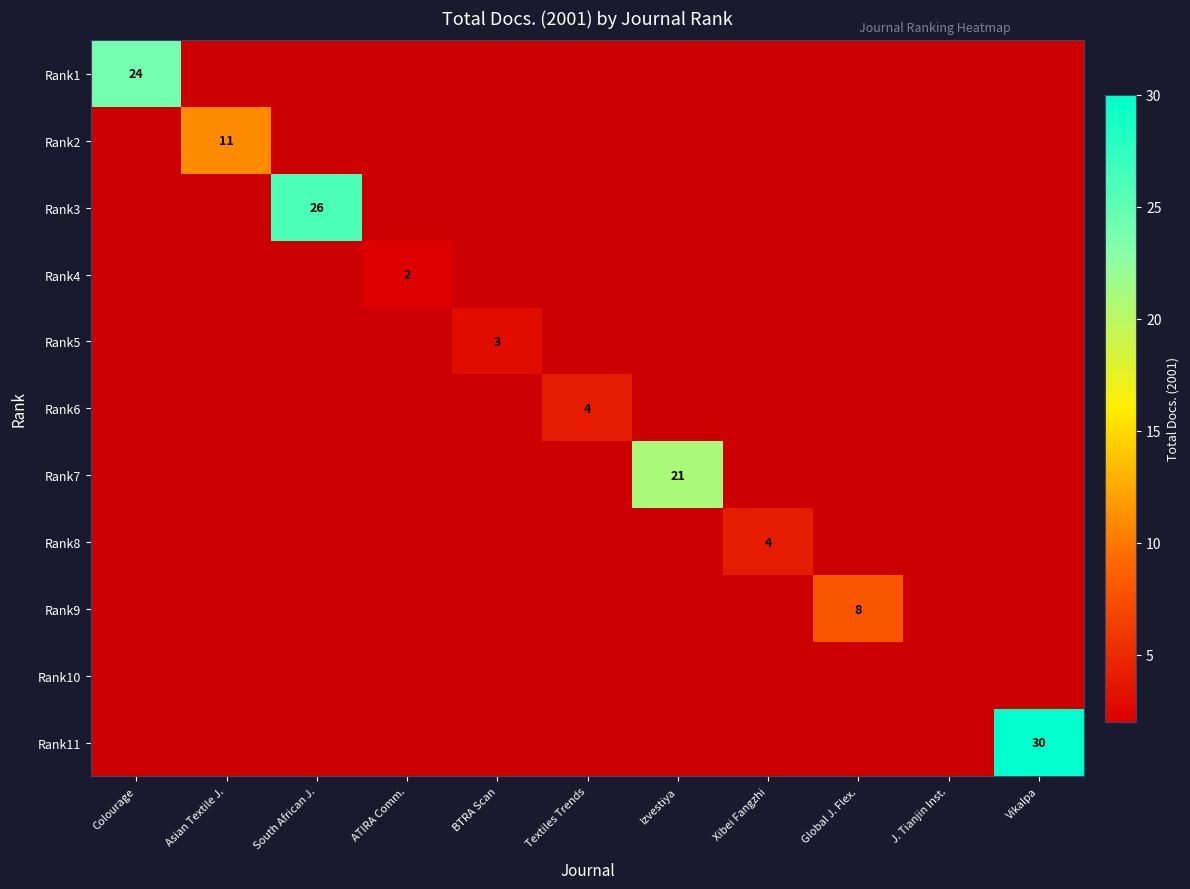

At how many categories does at least one series exceed 11?

4